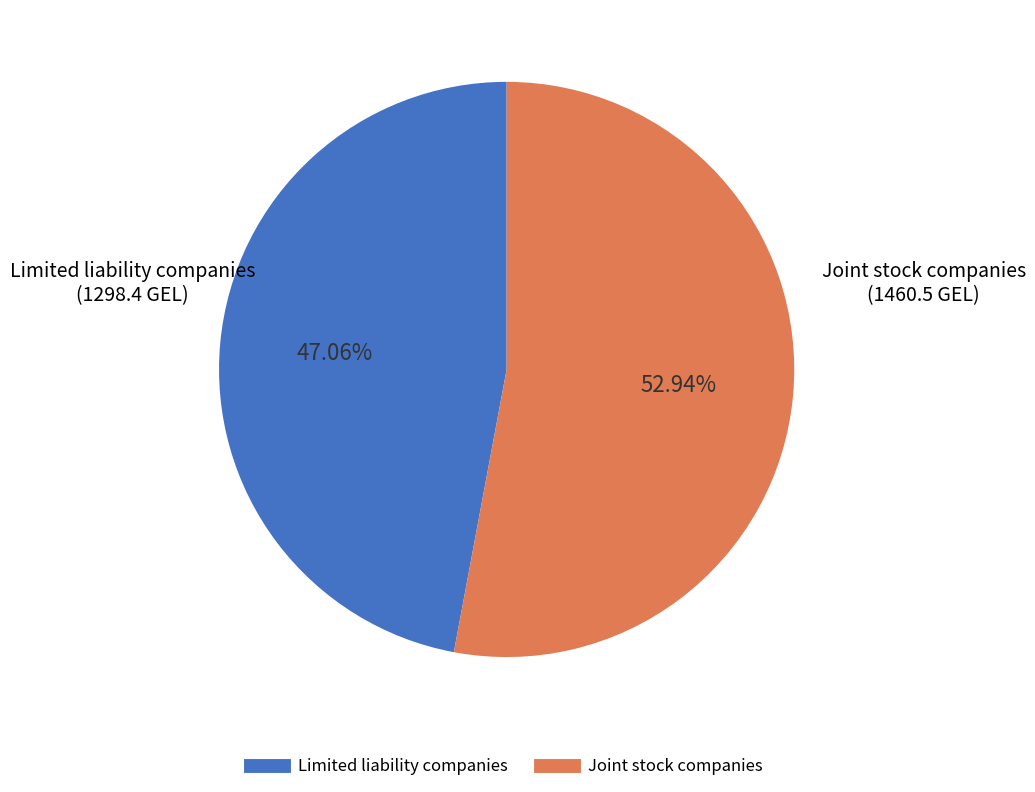

Which slice is the largest?

Joint stock companies